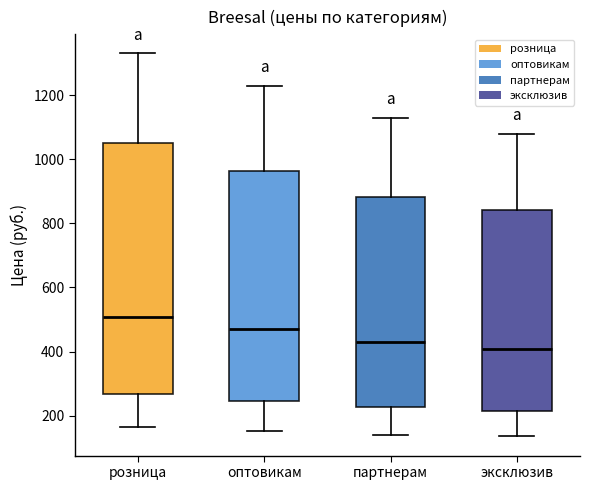

Reading left to right, read every box against the y-axis: the position of its median line, the range the box covers, and the ends of its whiskers. The values are not printed on the chart, so give them approximately, as read against the axis.

розница: median 500, box 260 to 1060, whiskers 160 to 1340
оптовикам: median 460, box 240 to 960, whiskers 160 to 1240
партнерам: median 420, box 220 to 880, whiskers 140 to 1140
эксклюзив: median 400, box 220 to 840, whiskers 140 to 1080